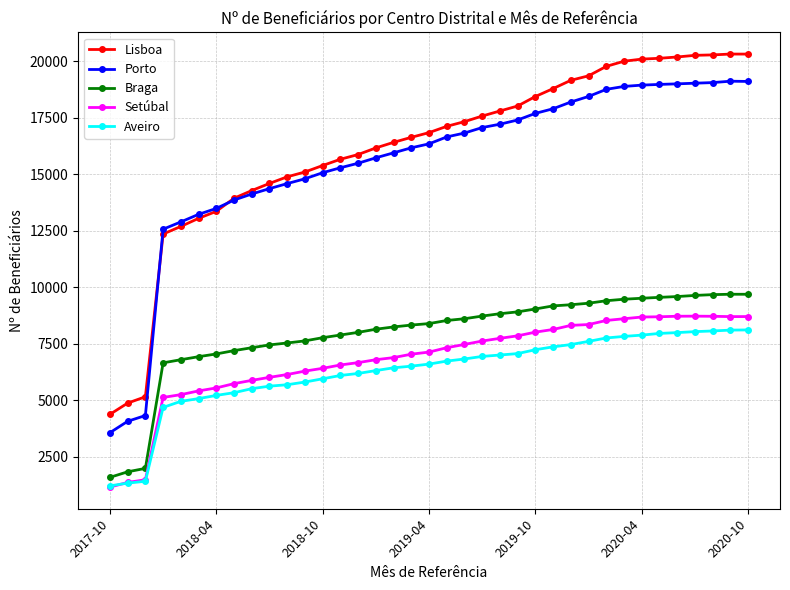

Which series has the largest range (max minus min)?

Lisboa